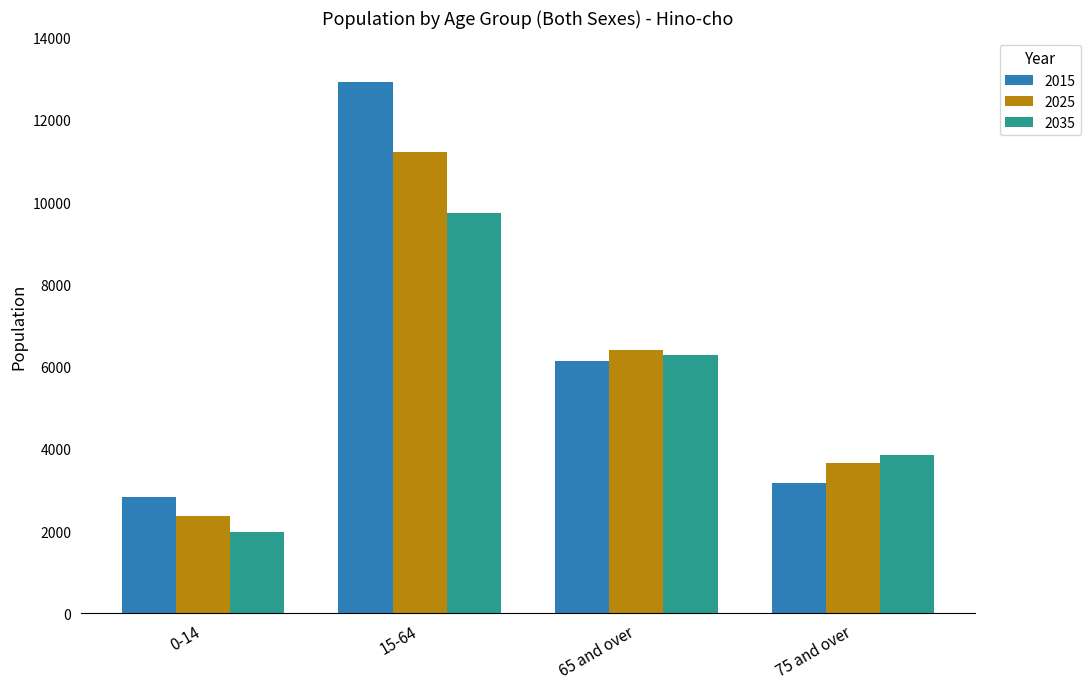

What is the minimum value shown in the chart?

1975